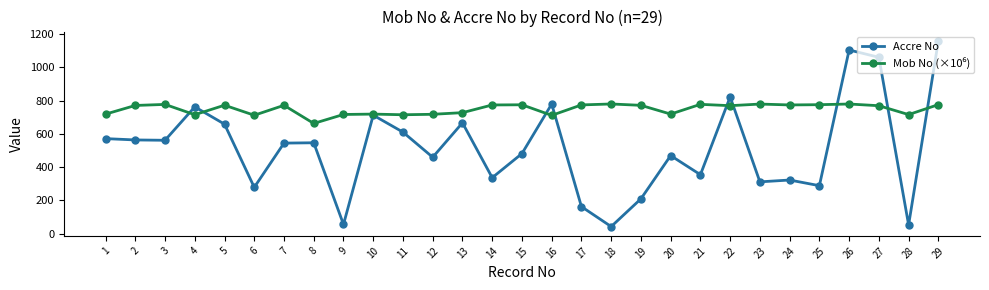

What is the value of the Accre No point at the 22nd from the left?

822.0